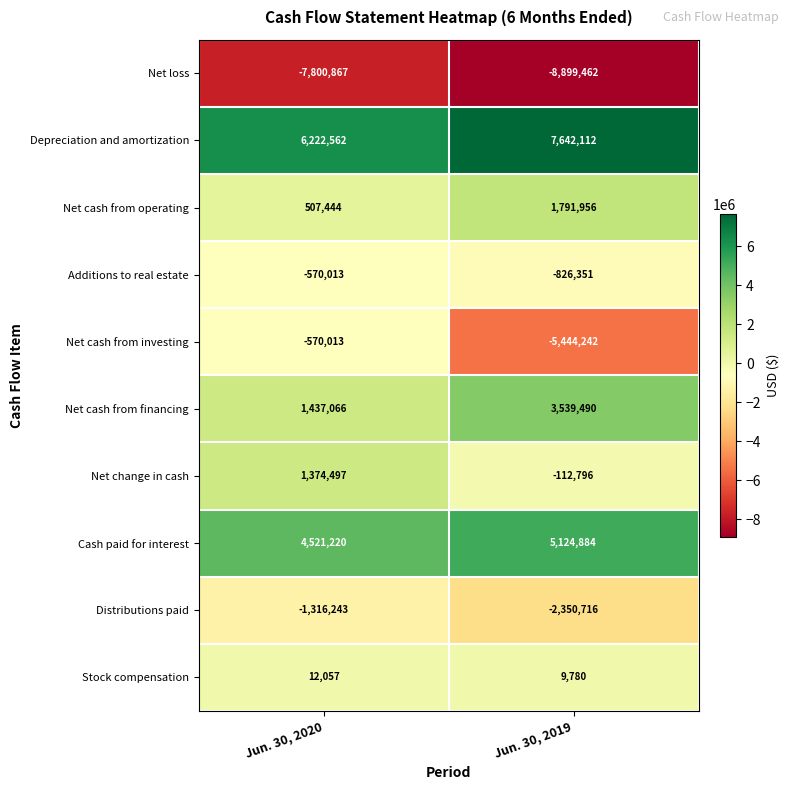

What is the sum of the Net cash from financing values at Jun. 30, 2020 and Jun. 30, 2019?

4976556